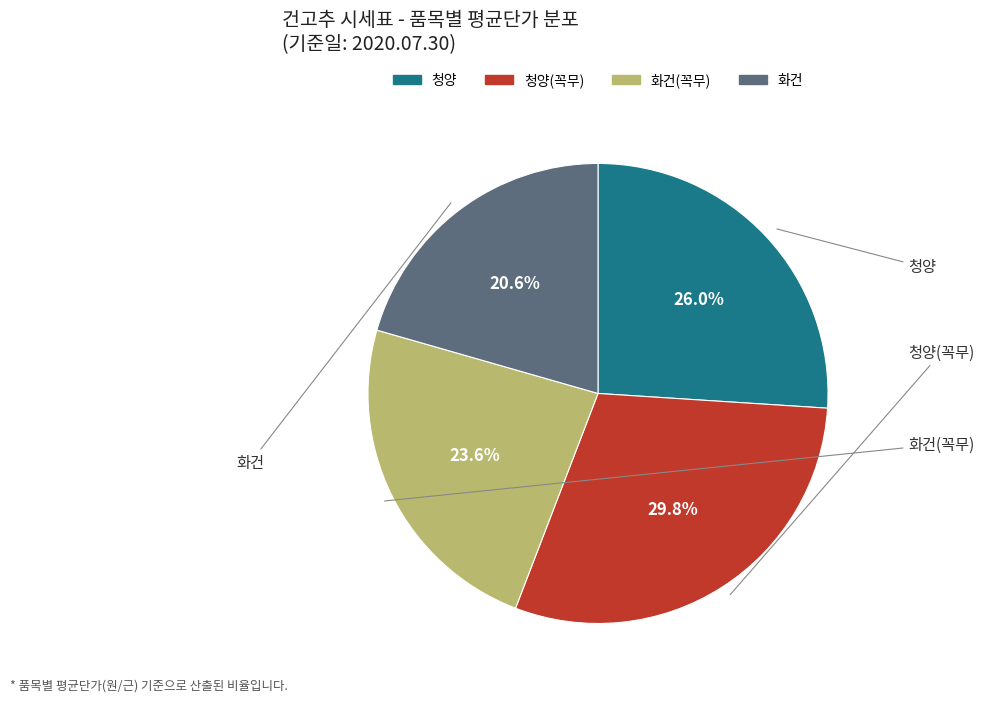

Is there any slice that represents more than half of the pie?

No